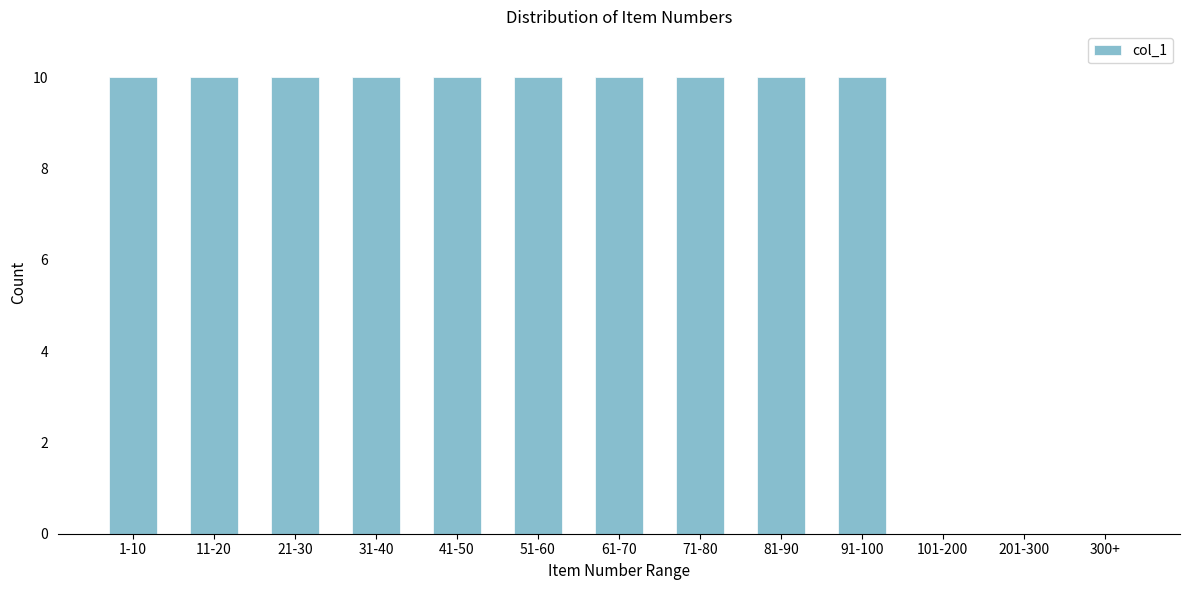

Reading left to right, transcribe all the data shown in this chart.

1-10=10	11-20=10	21-30=10	31-40=10	41-50=10	51-60=10	61-70=10	71-80=10	81-90=10	91-100=10	101-200=0	201-300=0	300+=0